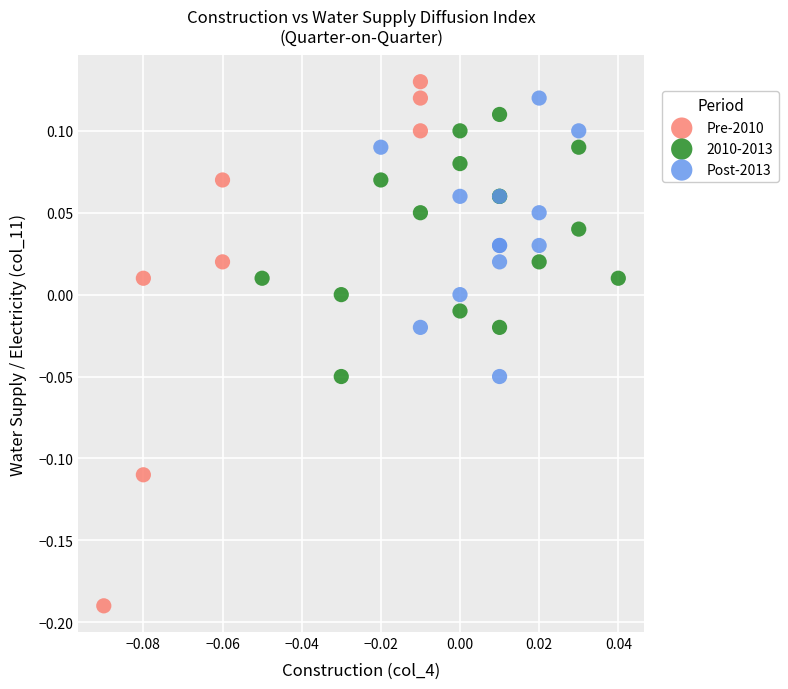

Which series has the largest Y range (max minus min)?

Pre-2010